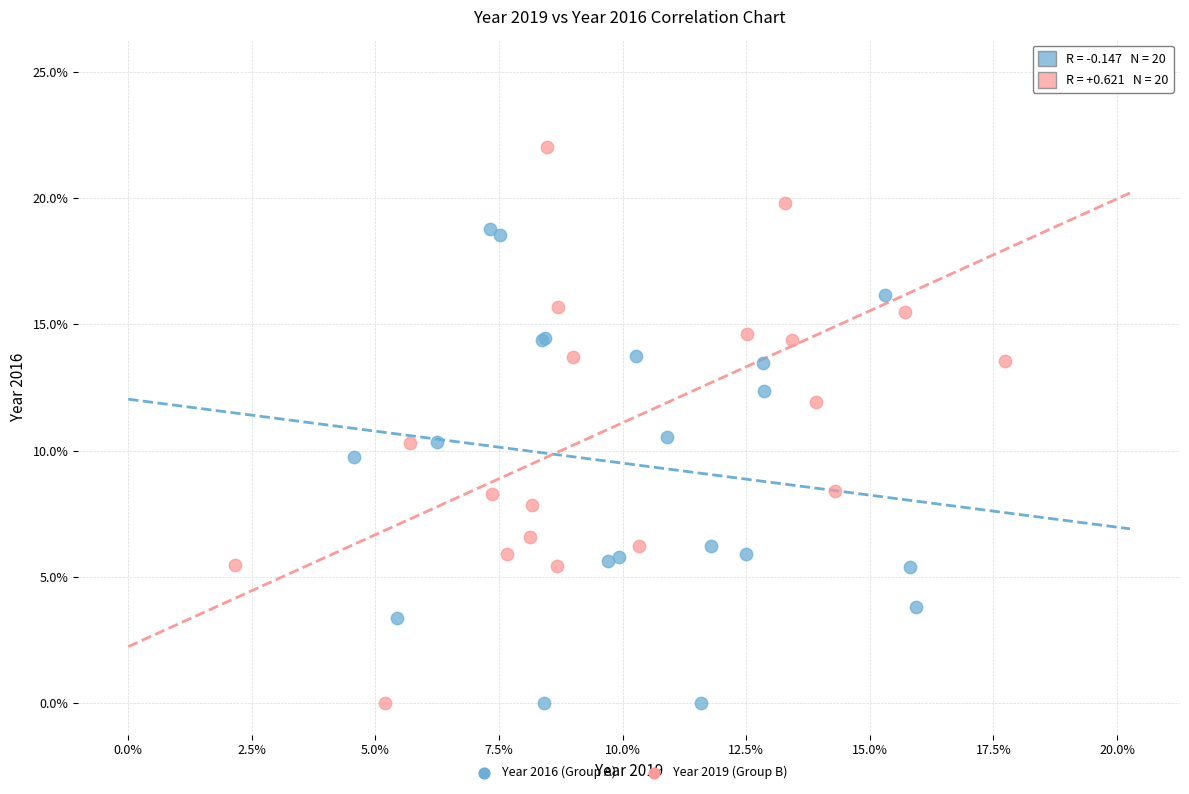

Which series reaches the maximum Y coordinate?

Year 2019 (Group B)